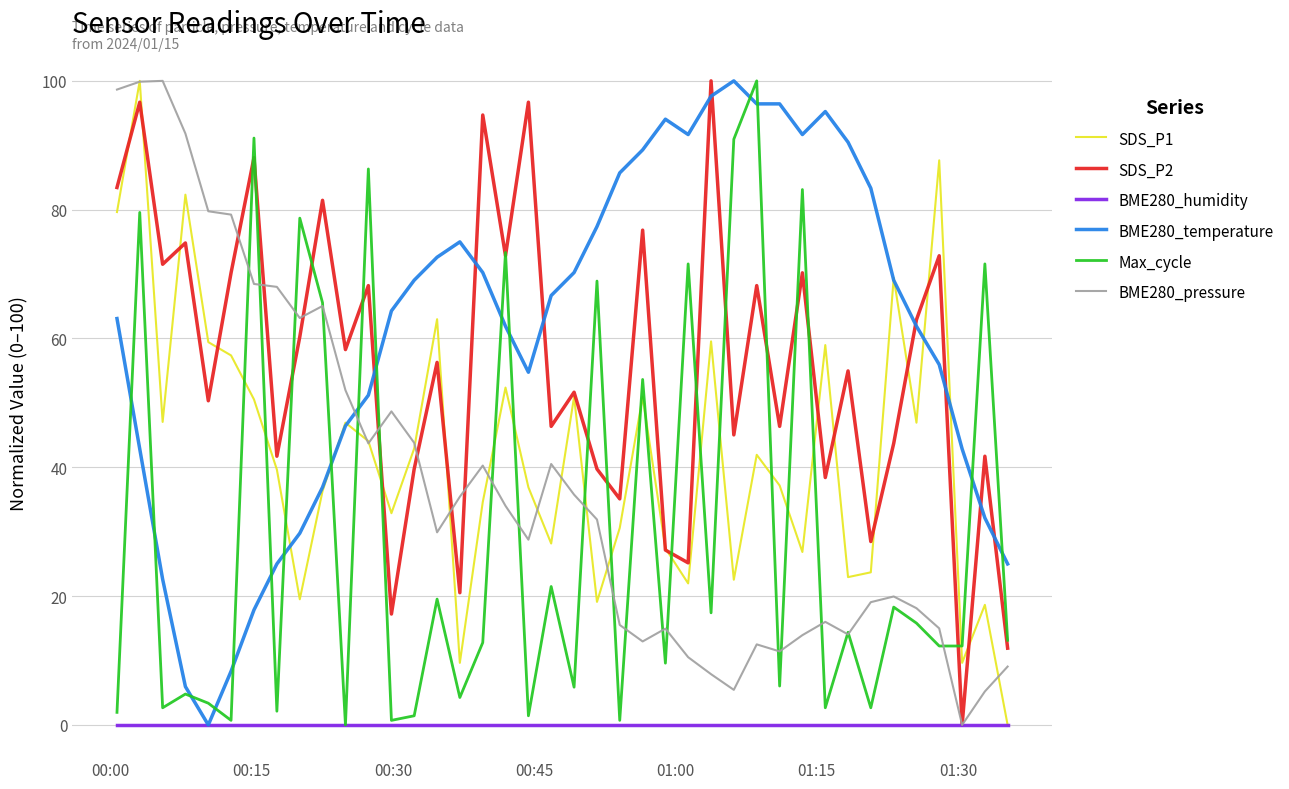

What is the greatest value displayed?

100.0